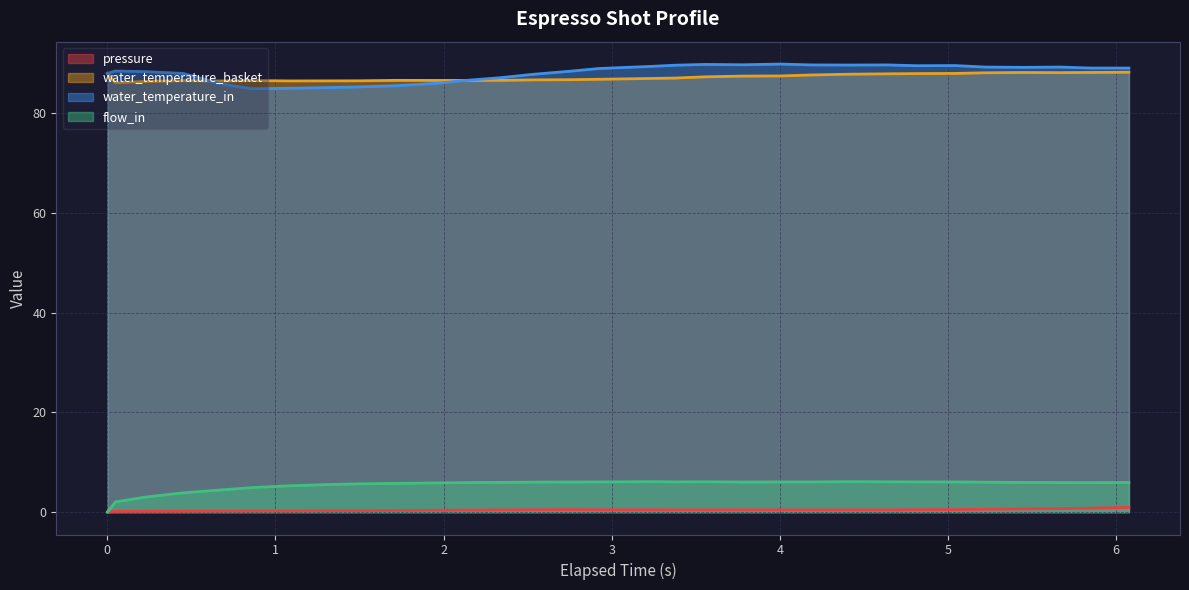

True or false: water_temperature_basket and flow_in cross at least once.

False